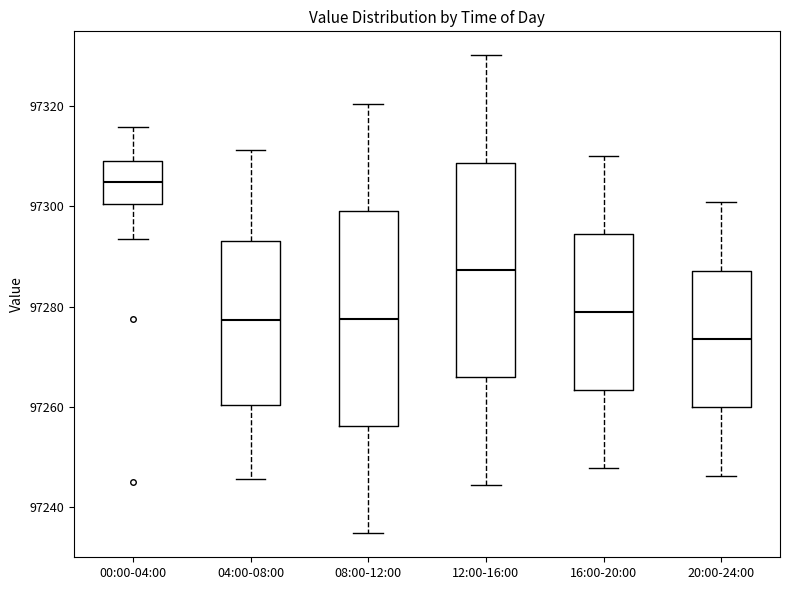

Reading left to right, transcribe this box plot: for each box, give where its median line is, the range the box spans, and where its two whiskers end, as read against the y-axis. The values are not printed on the chart, so give them approximately, as read against the axis.

00:00-04:00: median 97304, box 97300 to 97308, whiskers 97294 to 97316
04:00-08:00: median 97278, box 97260 to 97294, whiskers 97246 to 97312
08:00-12:00: median 97278, box 97256 to 97300, whiskers 97234 to 97320
12:00-16:00: median 97288, box 97266 to 97308, whiskers 97244 to 97330
16:00-20:00: median 97278, box 97264 to 97294, whiskers 97248 to 97310
20:00-24:00: median 97274, box 97260 to 97288, whiskers 97246 to 97300